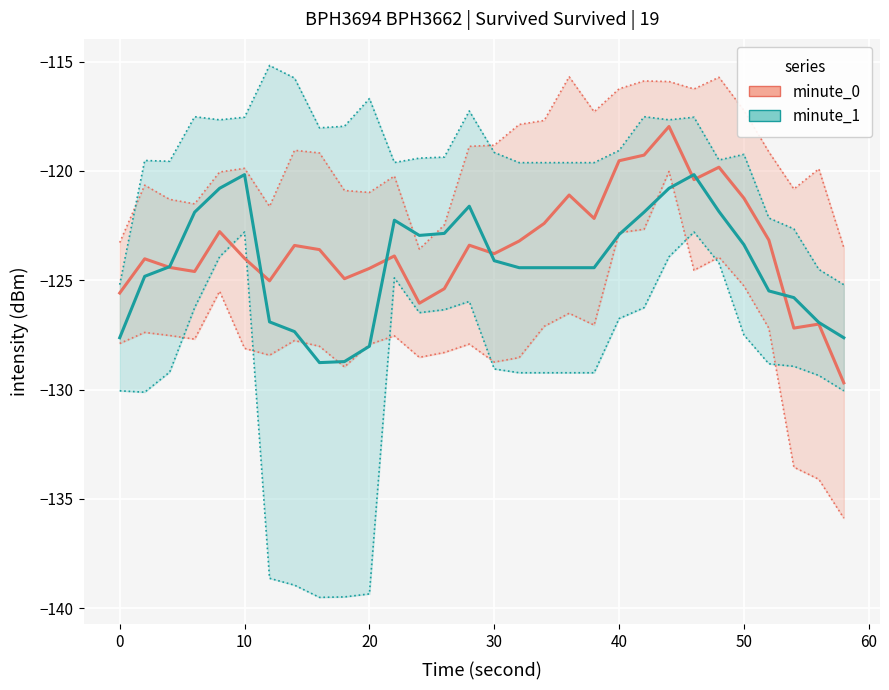

Count the number of data series in this chart.

2